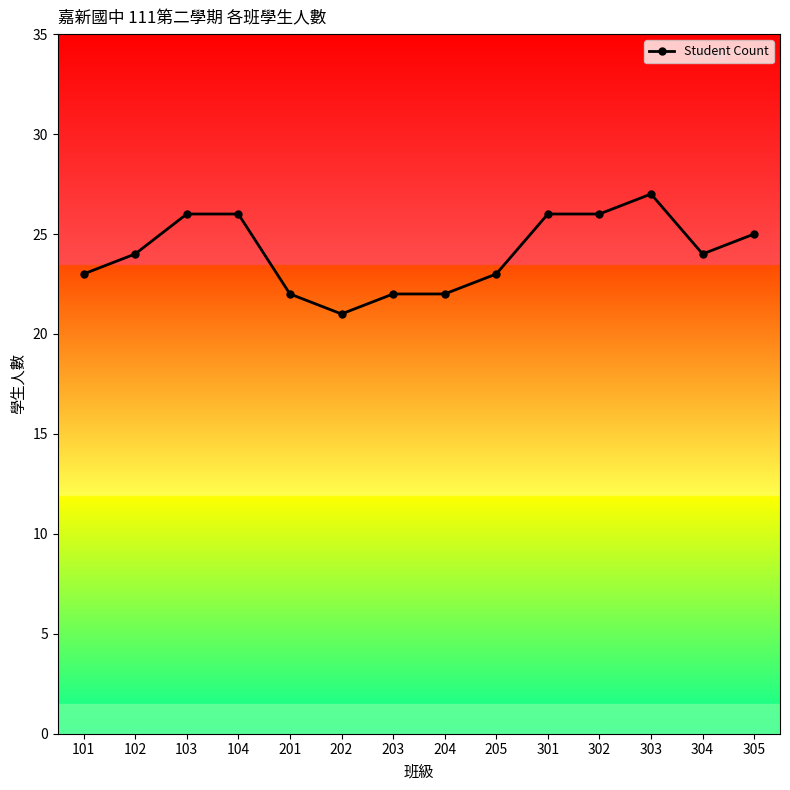

Read the value at 203.

22